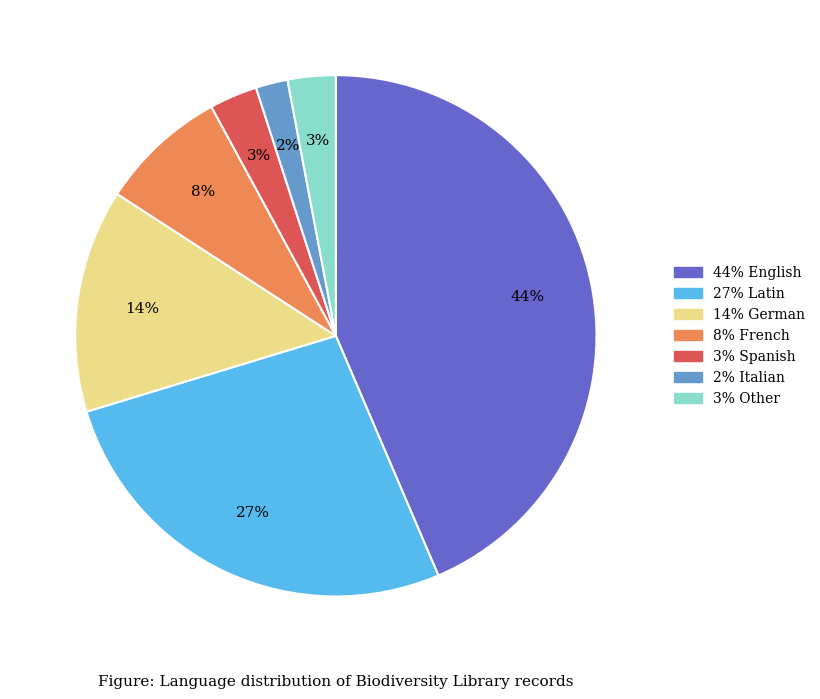

To the nearest percent, what is the average slice percentage?

14%